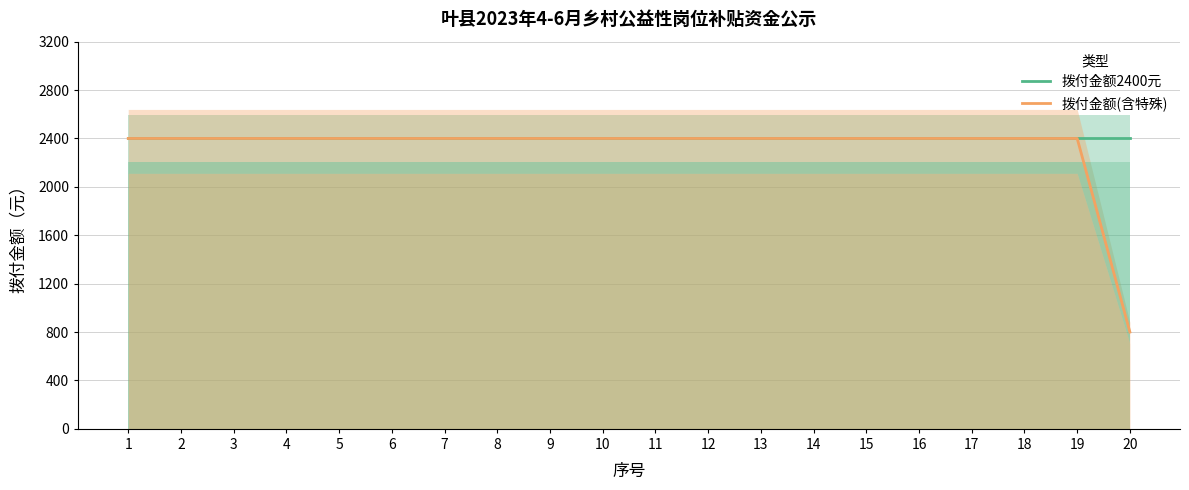

What is the sum of all 拨付金额(含特殊) values?

46400